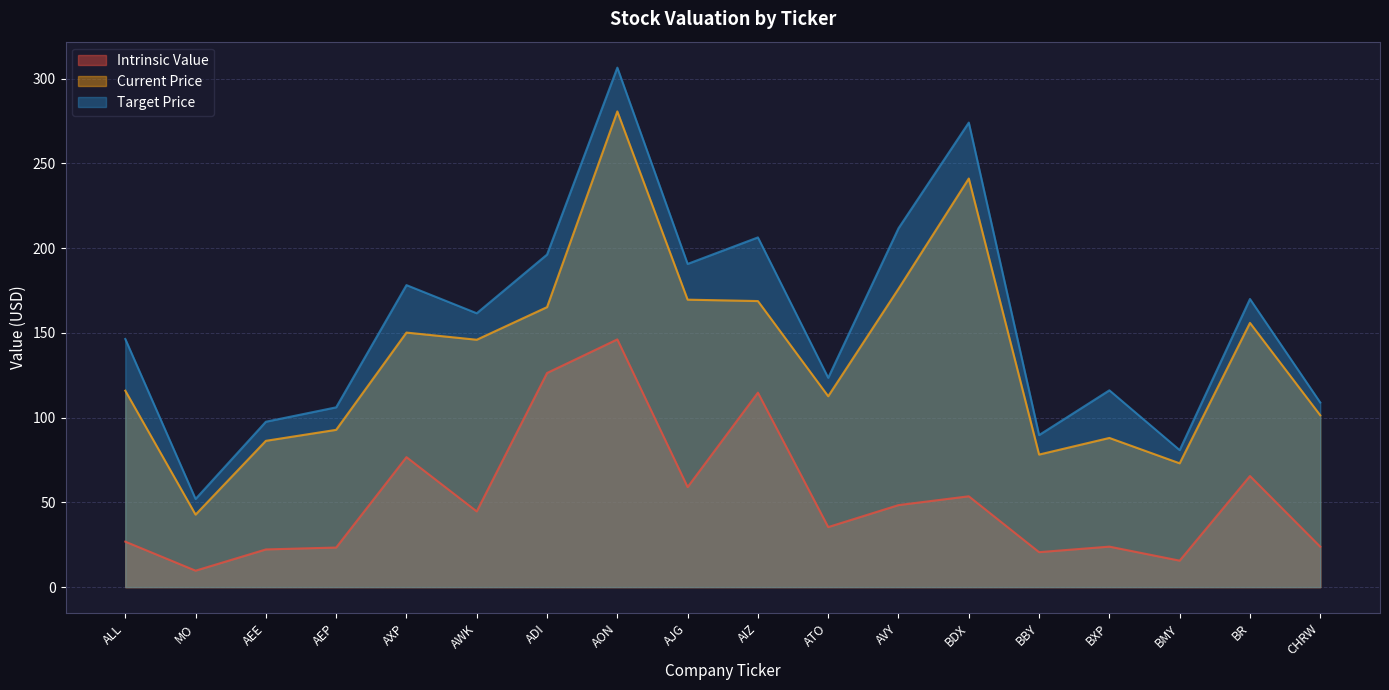

Where does the Target Price series first go above 161?

AXP